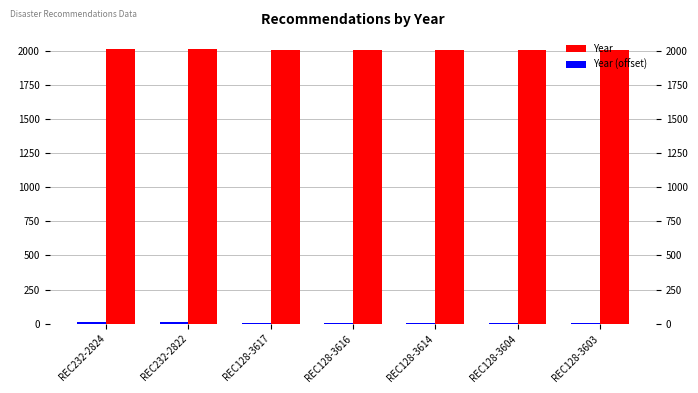

Are the bars grouped side by side (vs. stacked)?

Yes